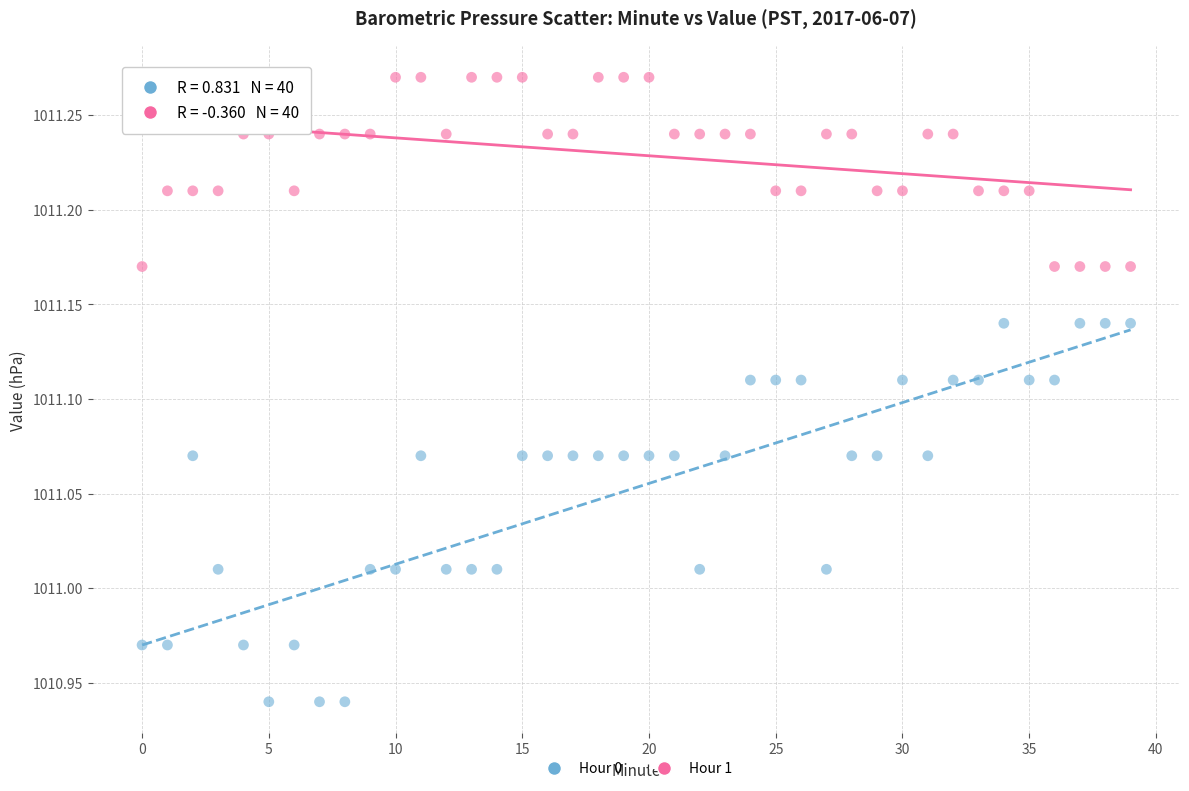

Across all data points, what is the range of Y values (max minus min)?

0.3